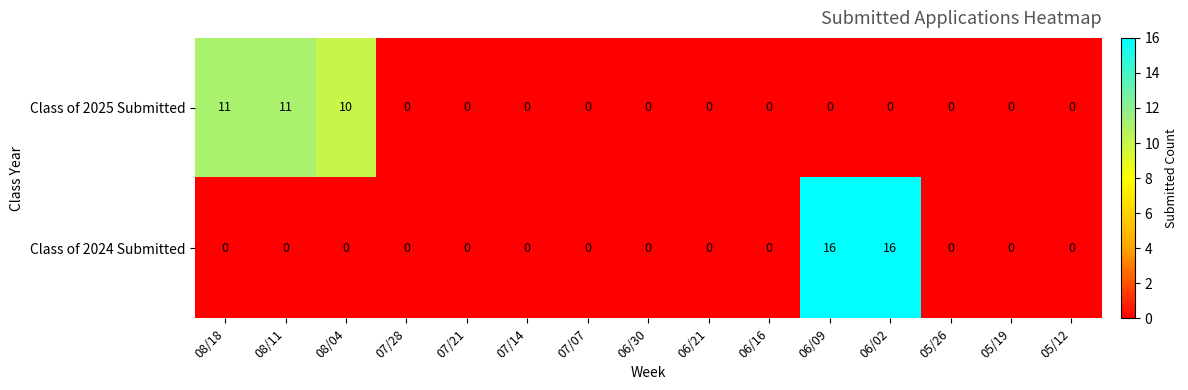

The Class of 2024 Submitted series shows -7 at 08/11. True or false?

False